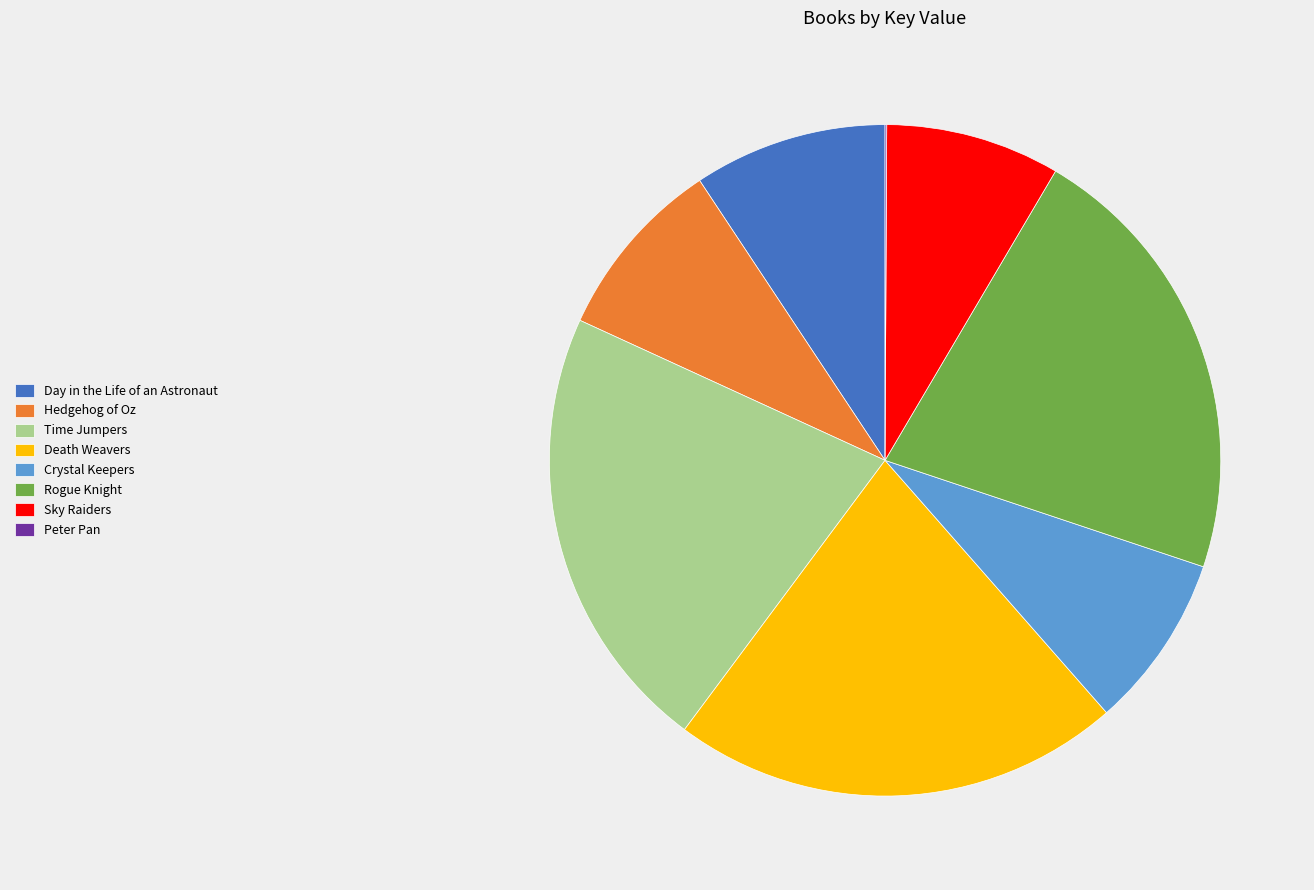

What is the ratio of the value at Crystal Keepers to the value at Death Weavers?

0.4